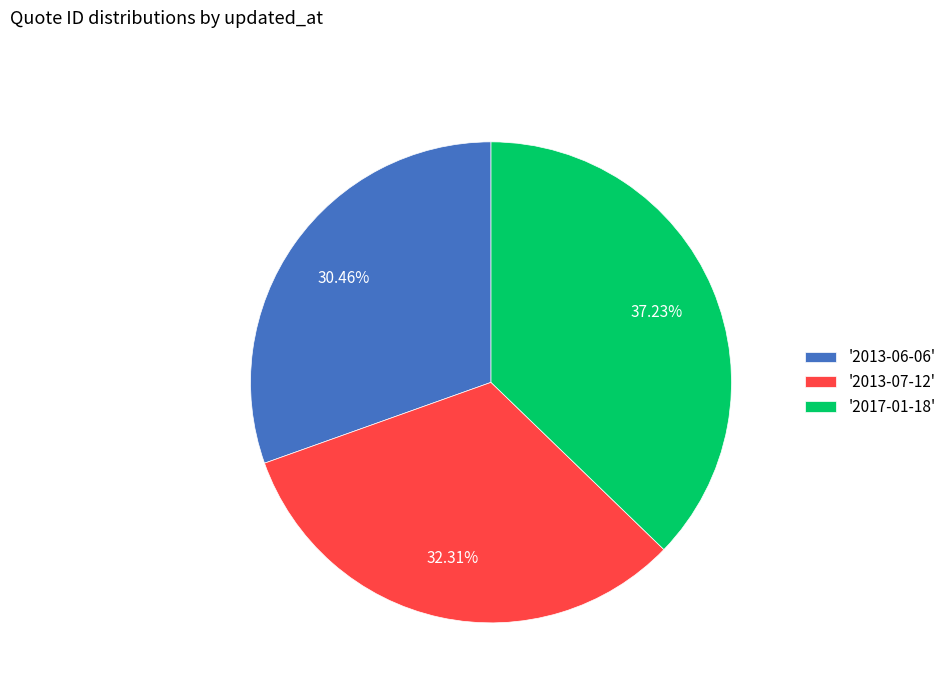

What is the ratio of the value at '2013-06-06' to the value at '2013-07-12'?

0.9